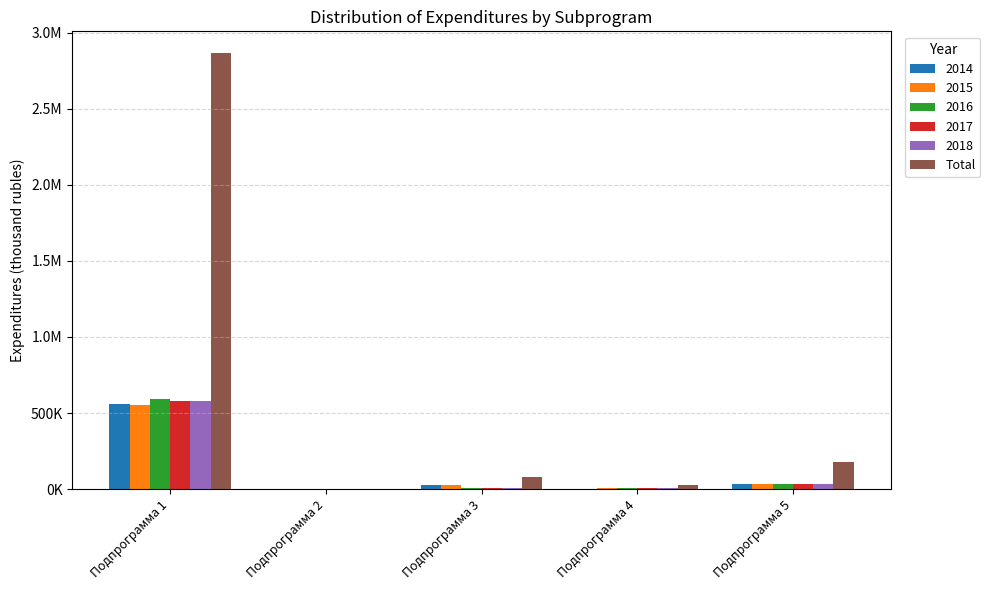

What are all the series names shown in the legend?

2014, 2015, 2016, 2017, 2018, Total